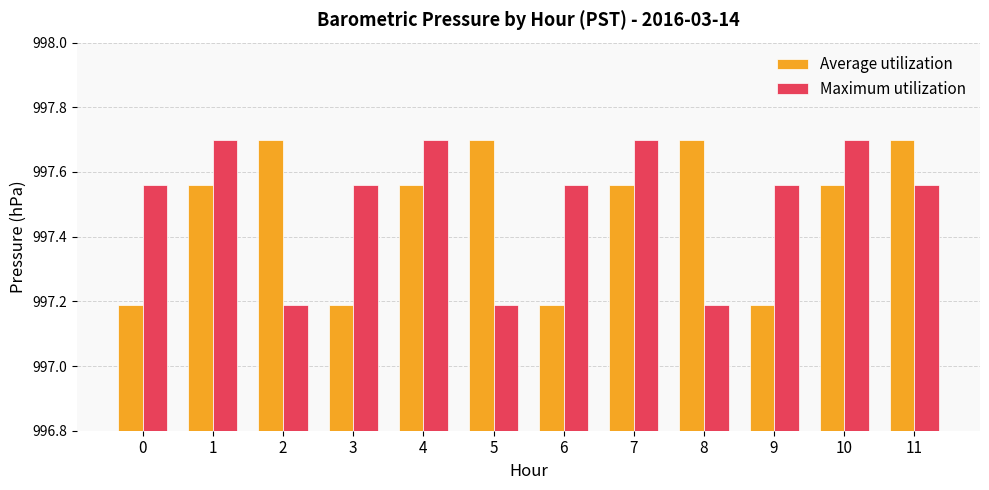

What is the sum of the Average utilization values at 2 and 3?

1994.9